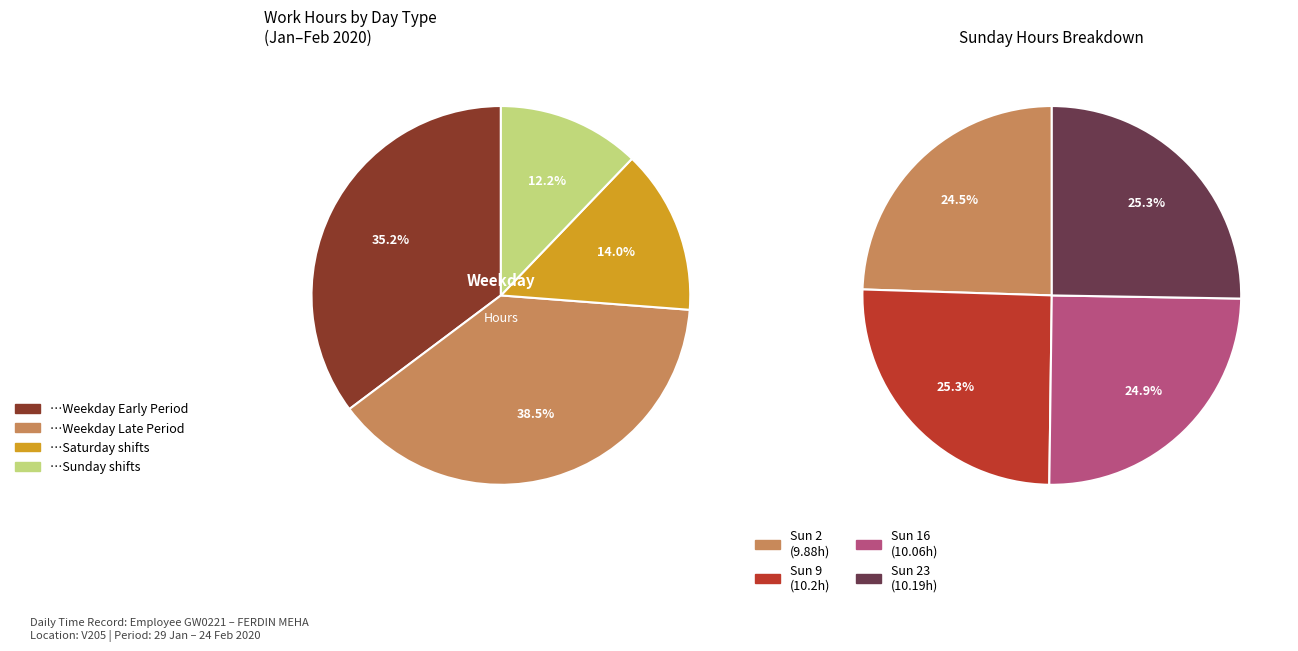

Which slice is the smallest?

Sun 2